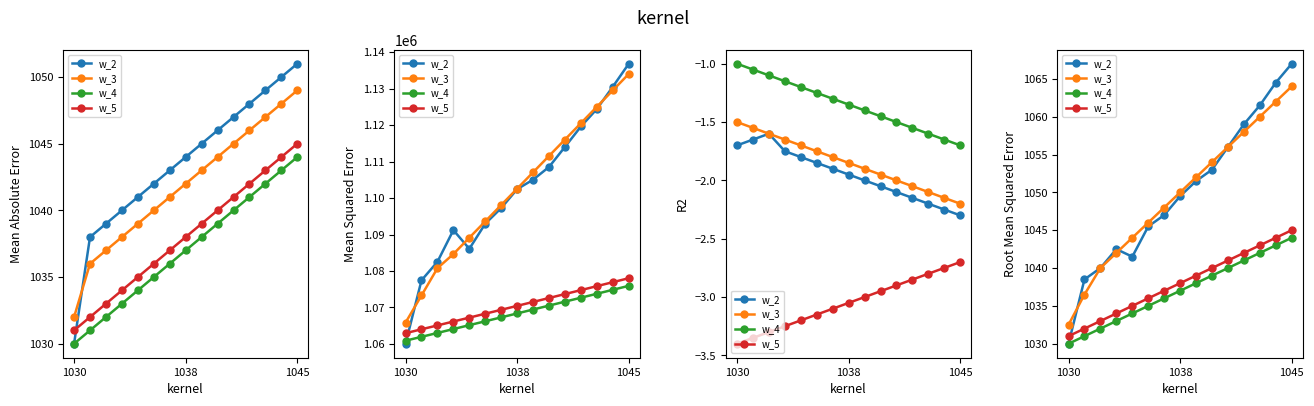

What are all the series names shown in the legend?

w_2, w_3, w_4, w_5